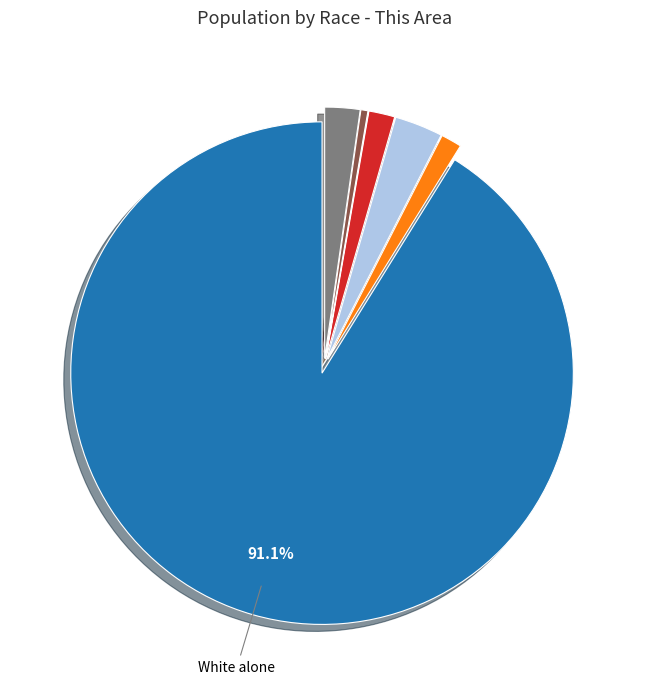

Is there a majority slice in this chart?

Yes